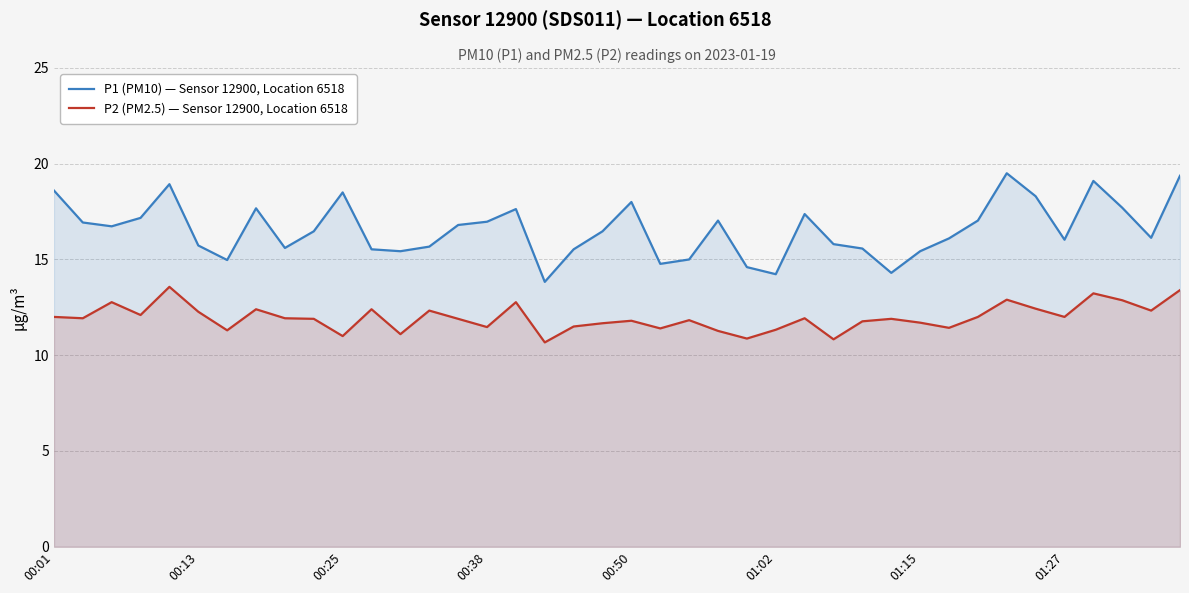

What is the highest value of the P2 (PM2.5) — Sensor 12900, Location 6518 series?

13.6